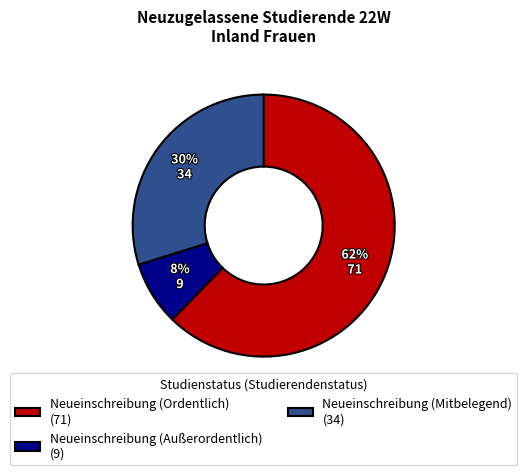

Which slice is the largest?

Neueinschreibung (Ordentlich) (71)